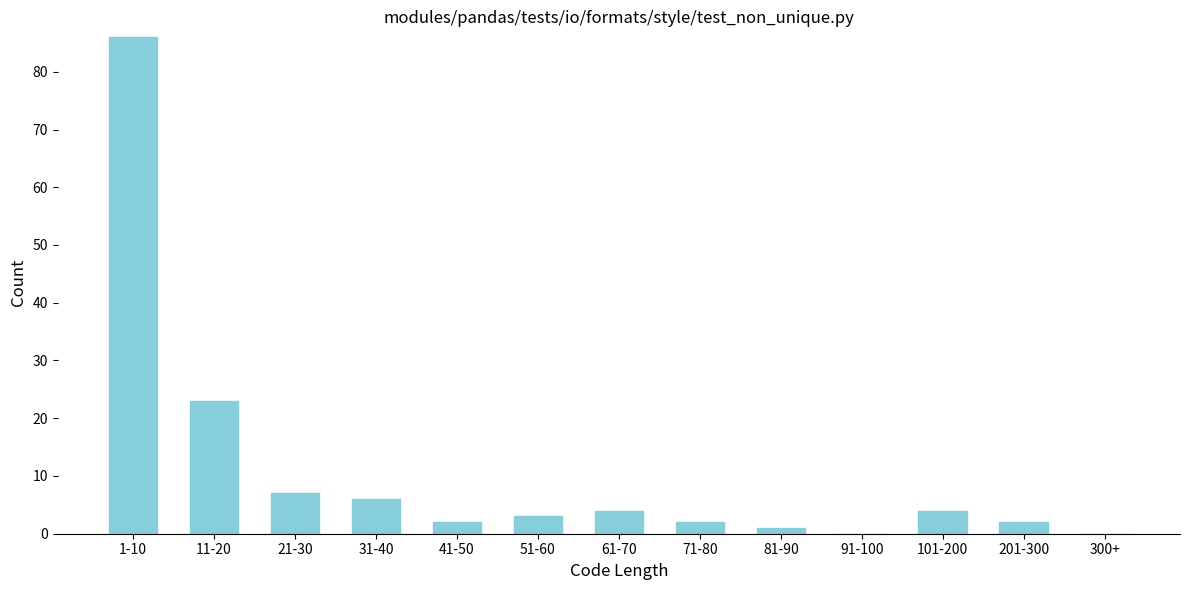

Reading left to right, list all the values displayed in this chart.

1-10=86	11-20=23	21-30=7	31-40=6	41-50=2	51-60=3	61-70=4	71-80=2	81-90=1	91-100=0	101-200=4	201-300=2	300+=0